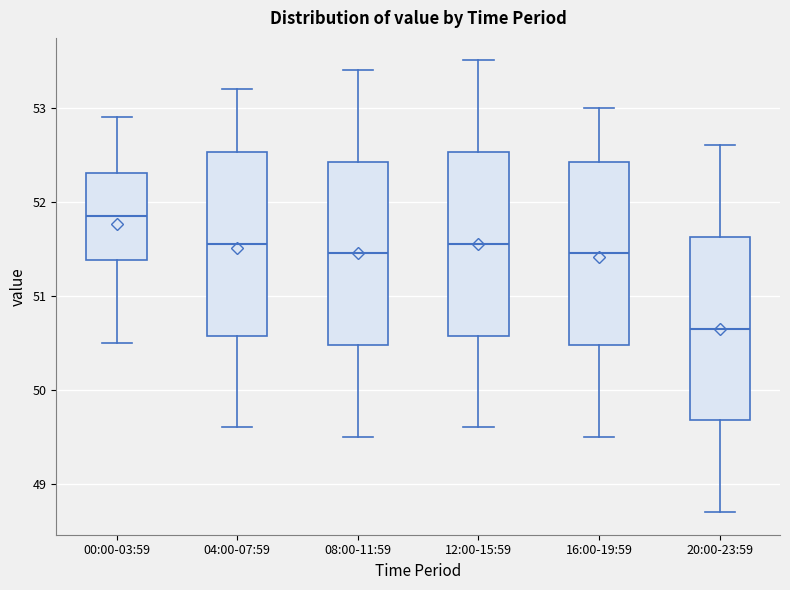

Reading left to right, read every box against the y-axis: the position of its median line, the range the box covers, and the ends of its whiskers. The values are not printed on the chart, so give them approximately, as read against the axis.

00:00-03:59: median 51.9, box 51.4 to 52.3, whiskers 50.5 to 52.9
04:00-07:59: median 51.6, box 50.6 to 52.5, whiskers 49.6 to 53.2
08:00-11:59: median 51.5, box 50.5 to 52.4, whiskers 49.5 to 53.4
12:00-15:59: median 51.6, box 50.6 to 52.5, whiskers 49.6 to 53.5
16:00-19:59: median 51.5, box 50.5 to 52.4, whiskers 49.5 to 53.0
20:00-23:59: median 50.7, box 49.7 to 51.6, whiskers 48.7 to 52.6